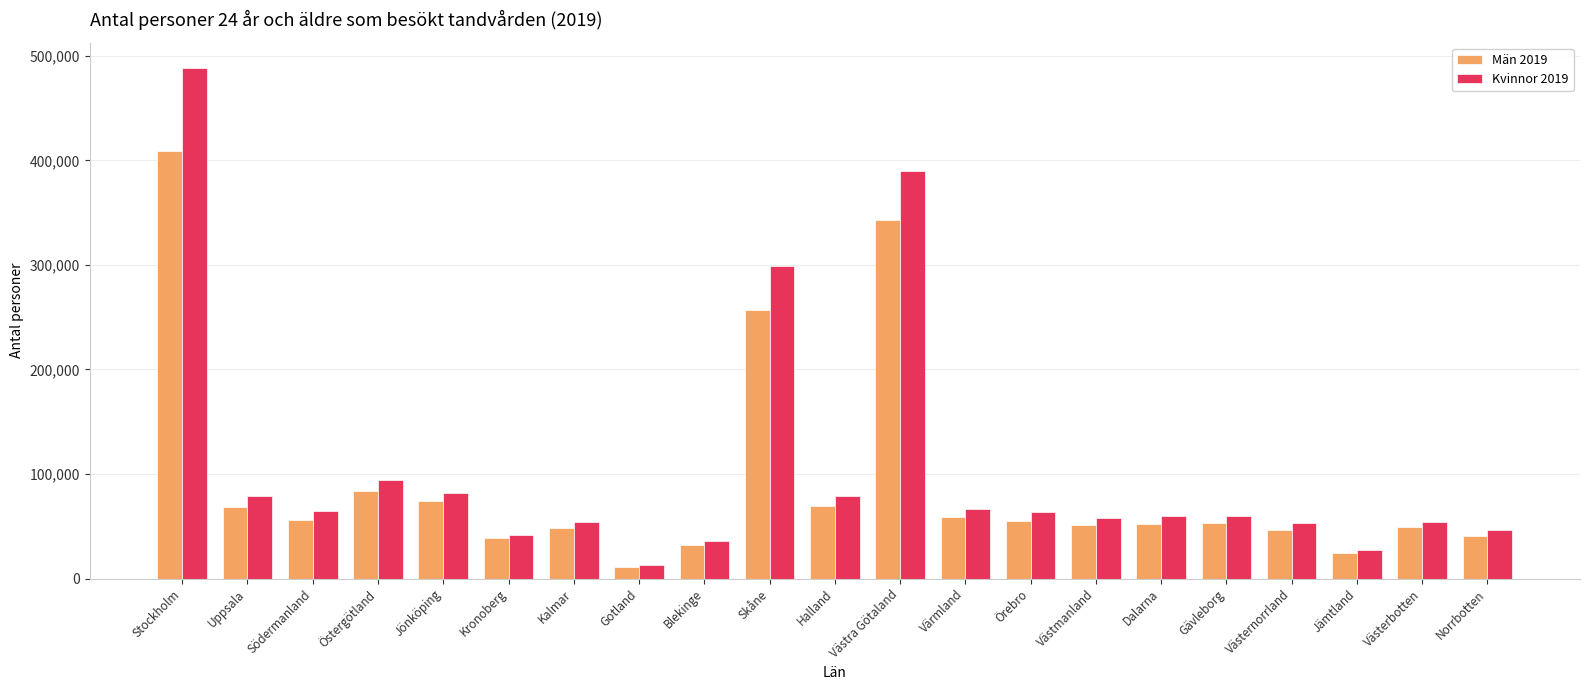

At which label is Män 2019 closest to 210403?

Skåne